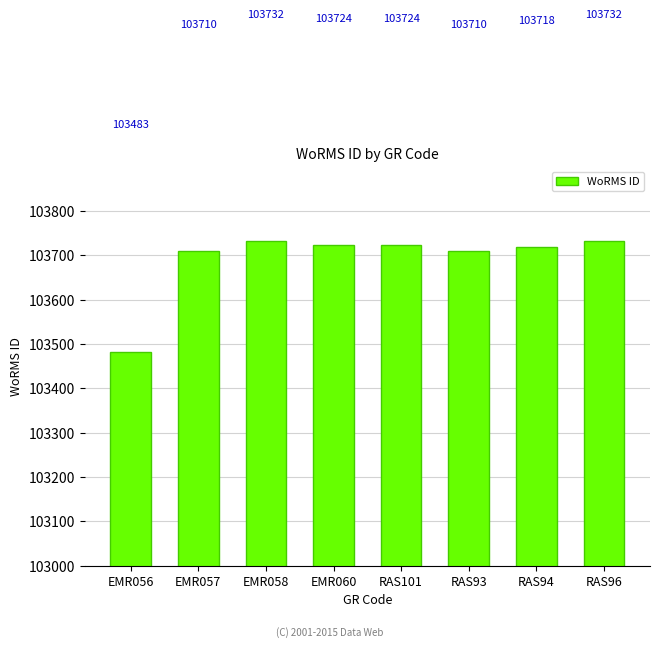

What is the average value?

103692